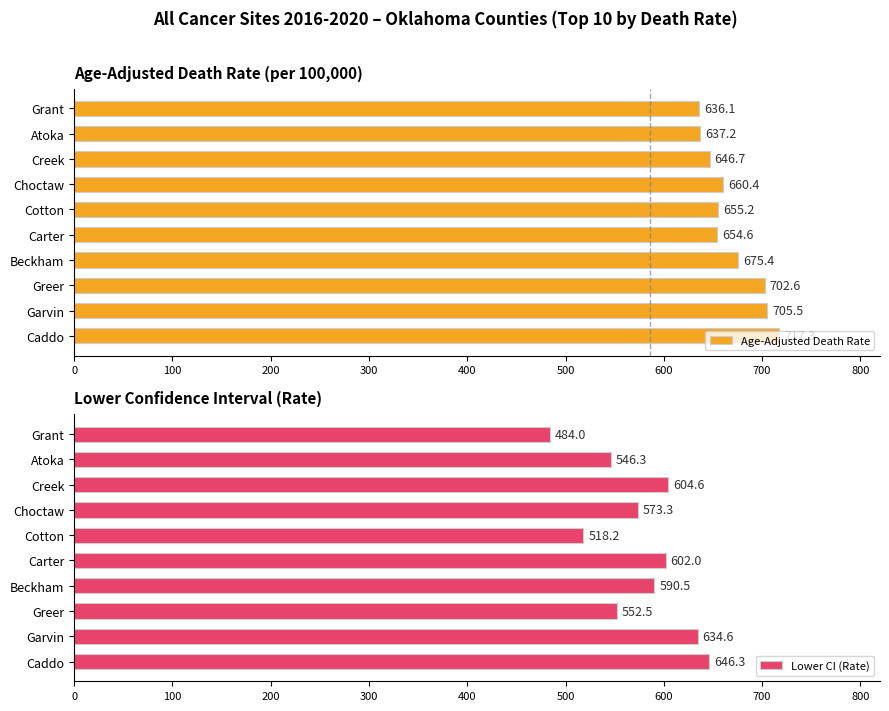

What is the value of the Age-Adjusted Death Rate bar at the 9th from the left?

637.2